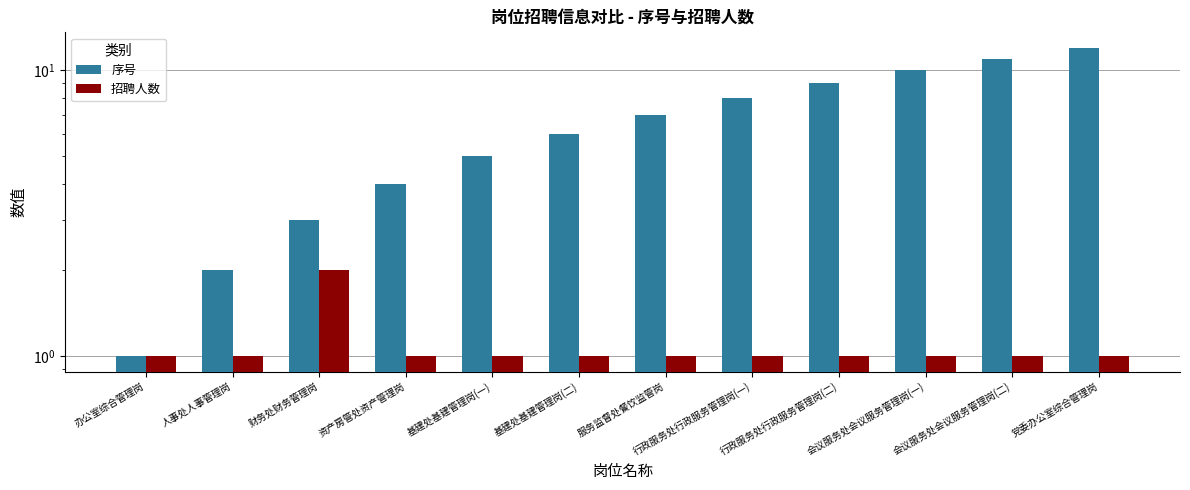

What is the value of the 序号 bar at the 6th from the left?

6